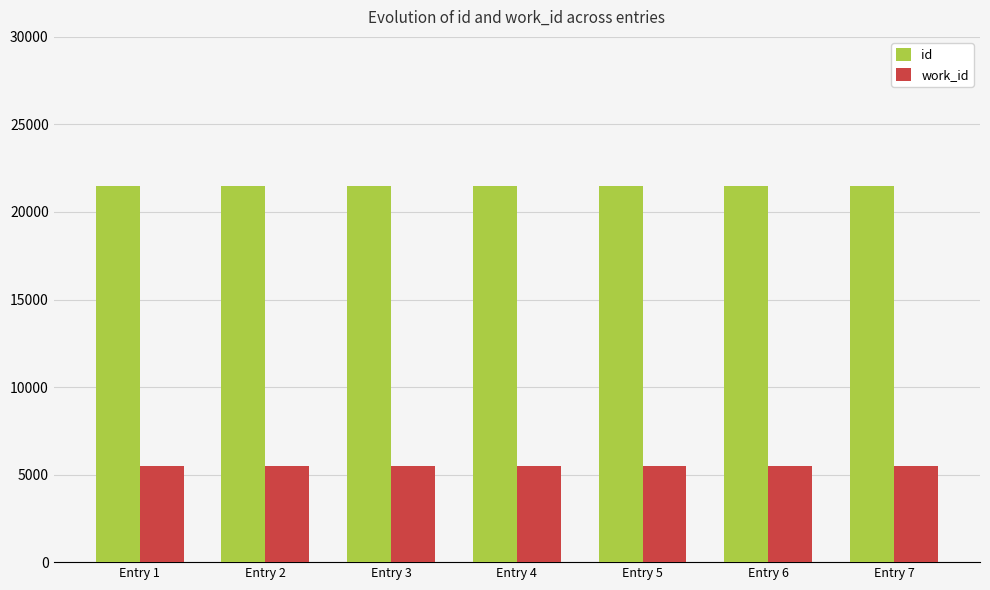

How many groups of bars are there?

7